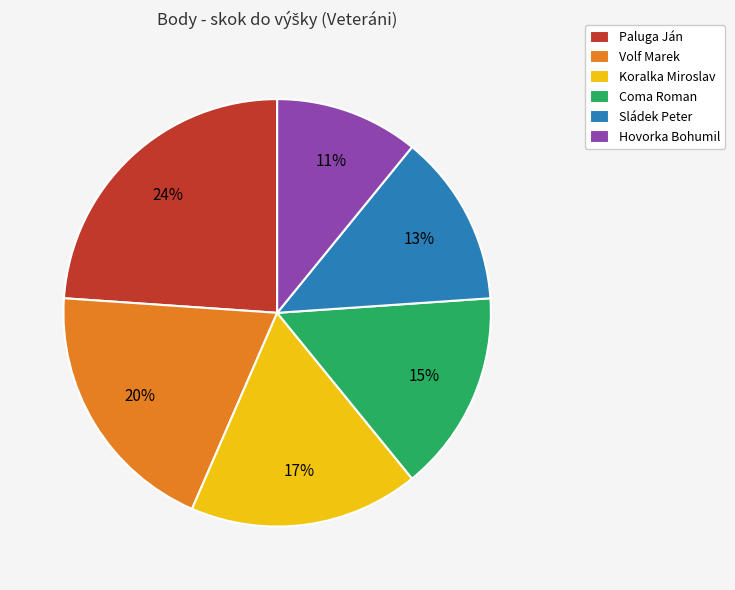

Combined, do Hovorka Bohumil and Koralka Miroslav account for over 50%?

No